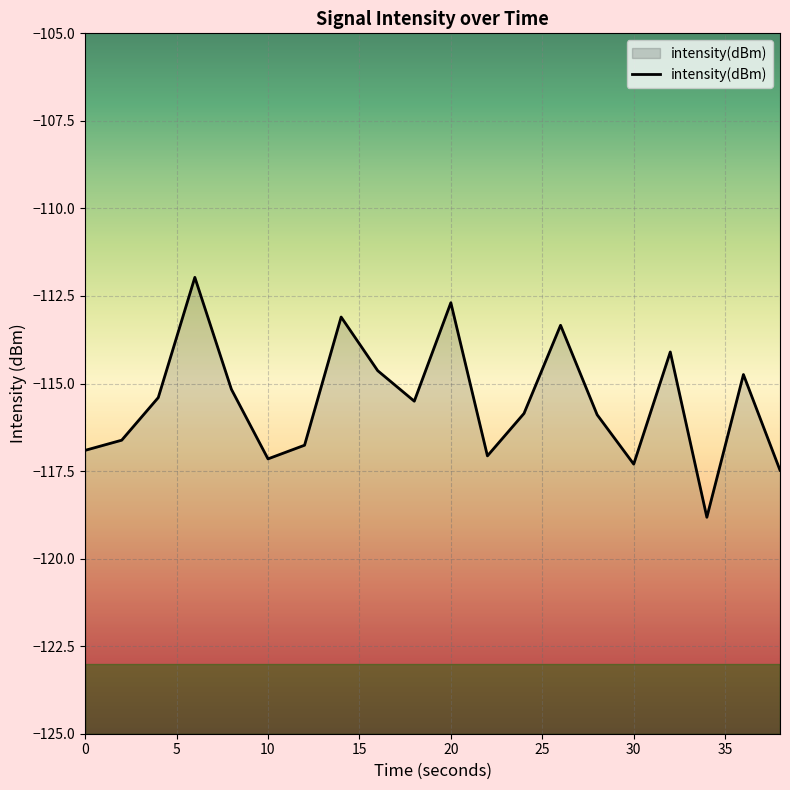

What is the smallest value displayed?

-118.8